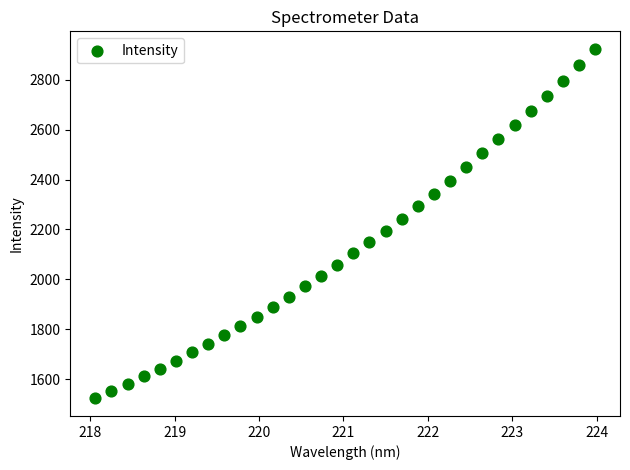

What is the range of Y values (max minus min)?

1400.9